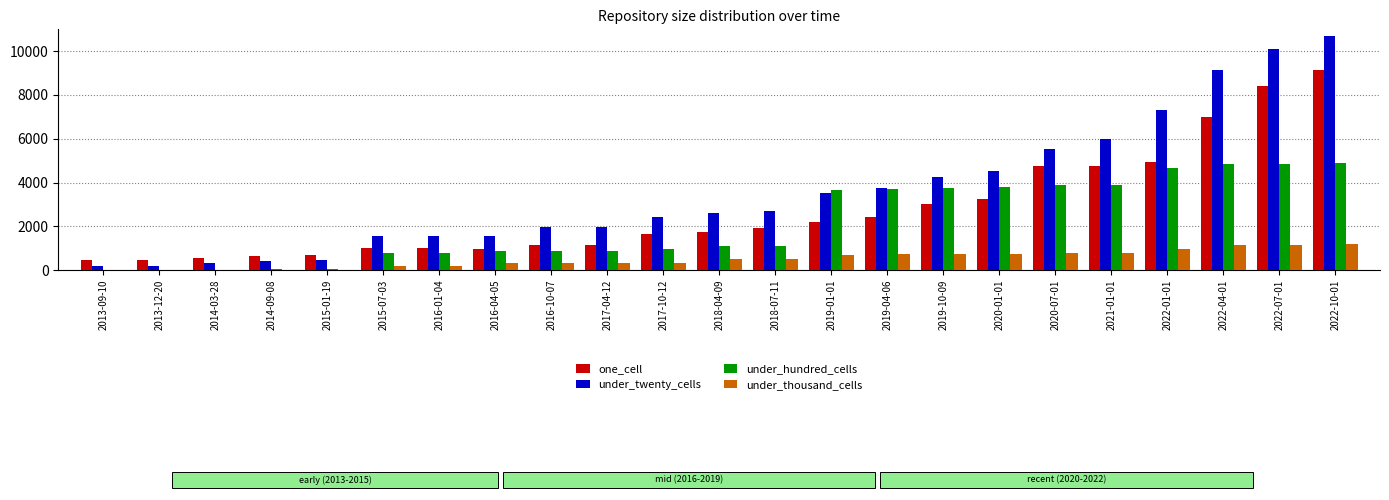

The value of under_hundred_cells at 2016-04-05 is 409. True or false?

False